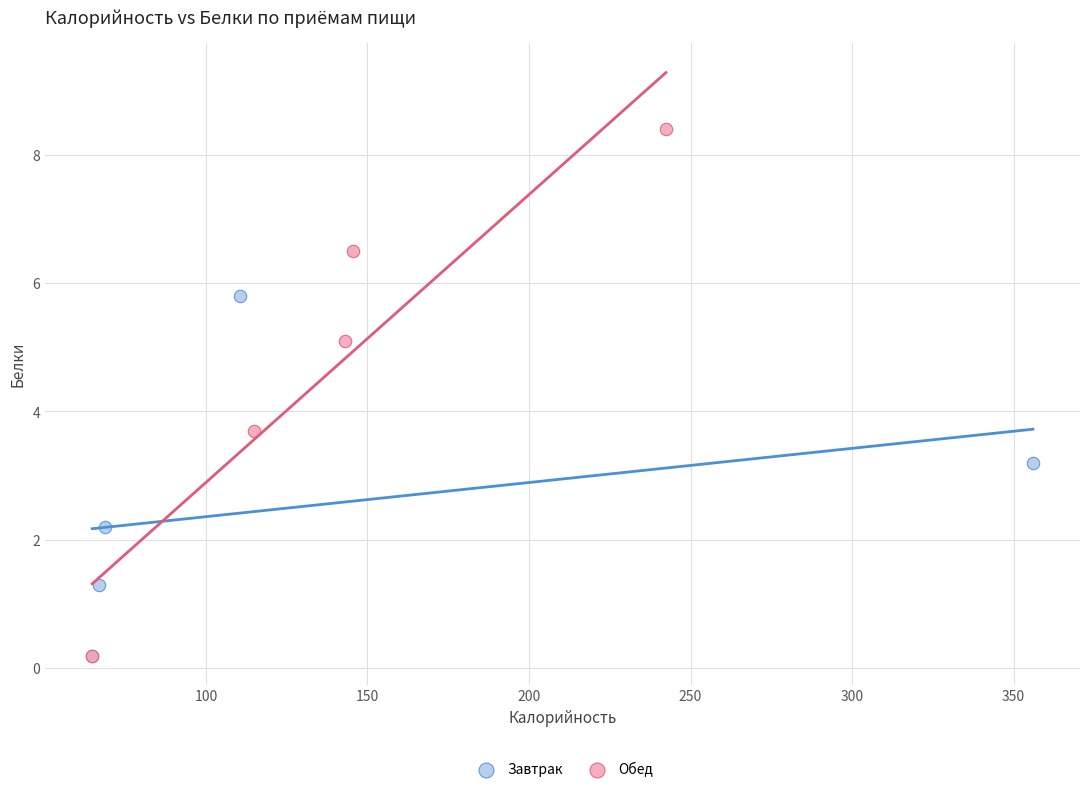

Which series has the widest spread of Y values?

Обед